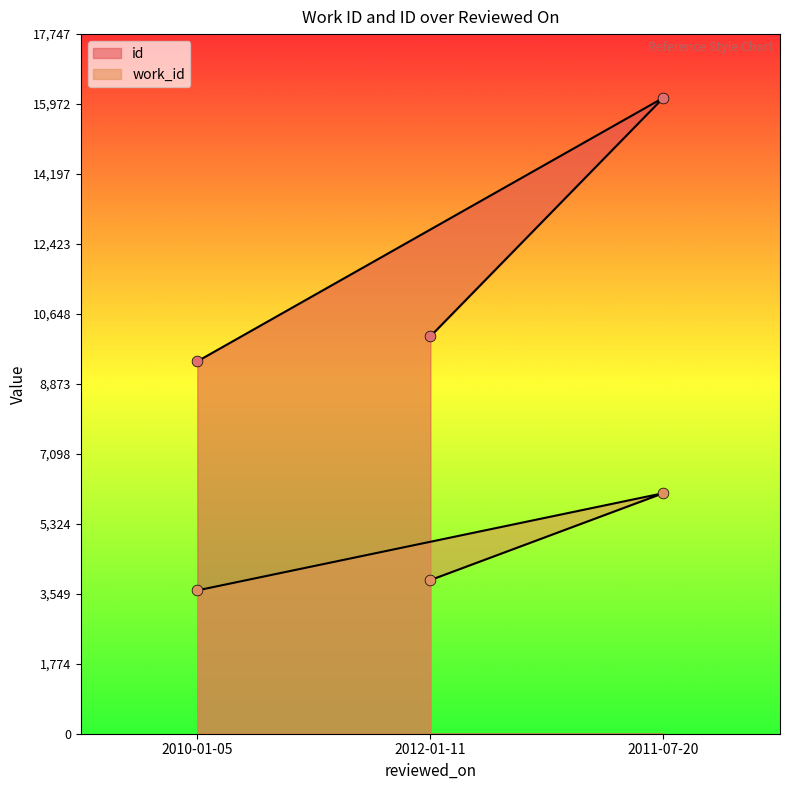

At how many categories does at least one series exceed 12735?

1